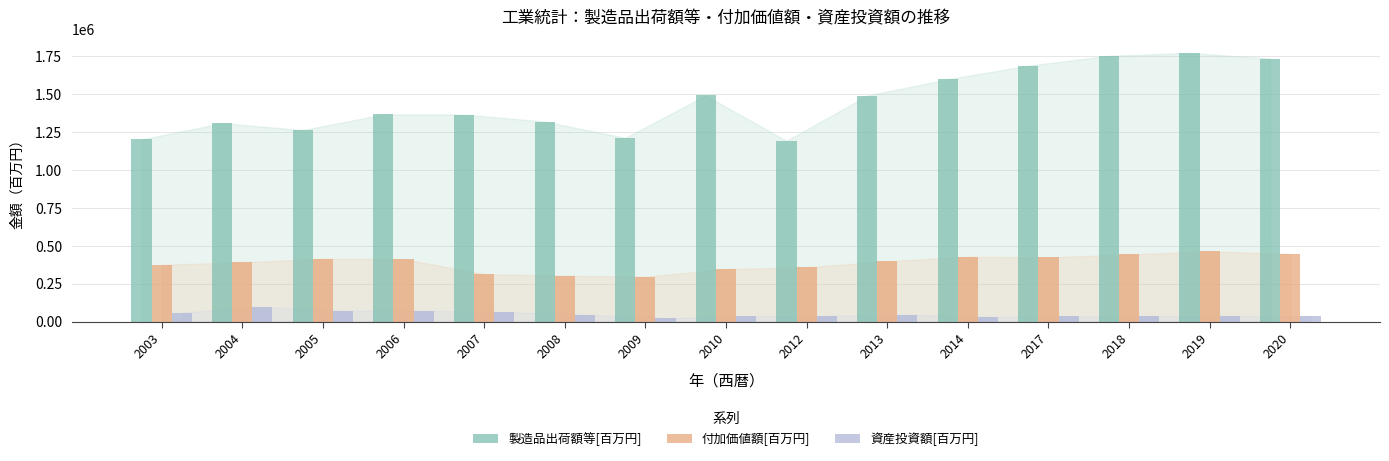

What is the lowest value of the 付加価値額[百万円] series?

296363